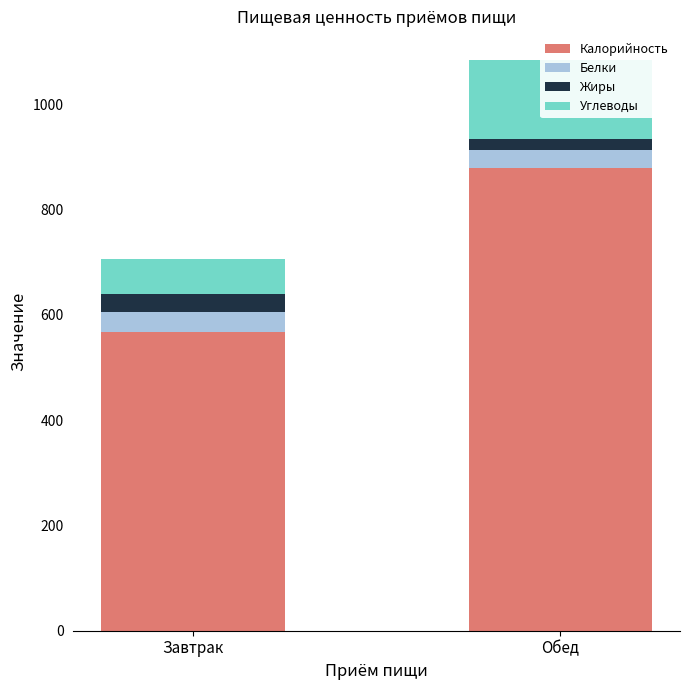

What is the spread (max minus min) of values at Завтрак?

534